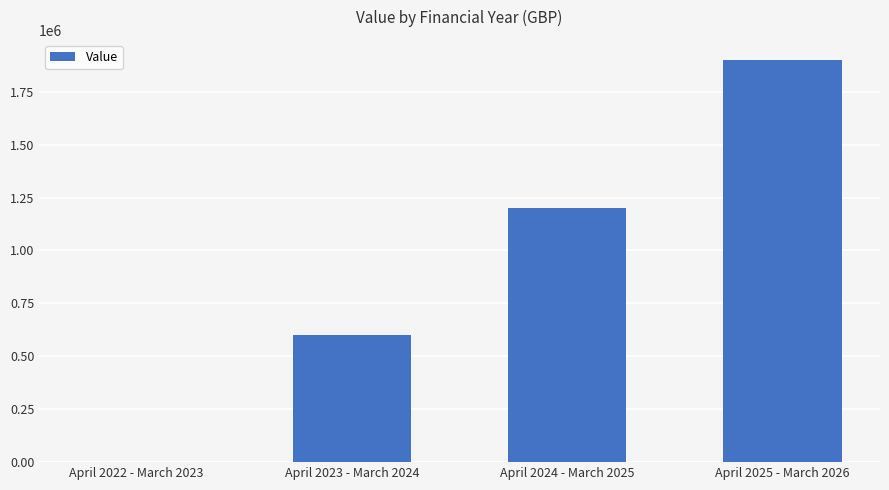

What is the sum of all values?

3699996